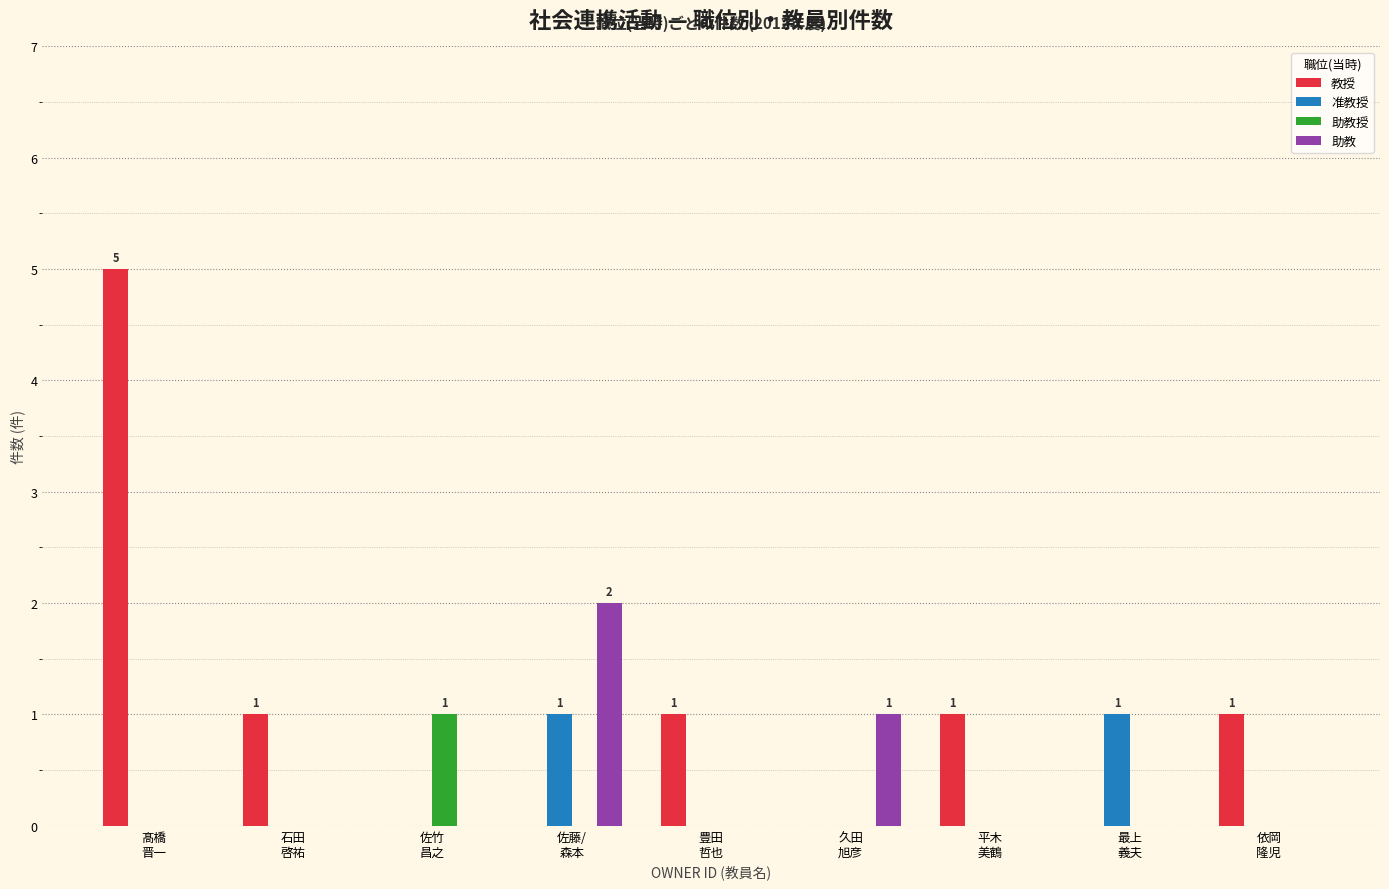

What is the average value of the 教授 series?

1